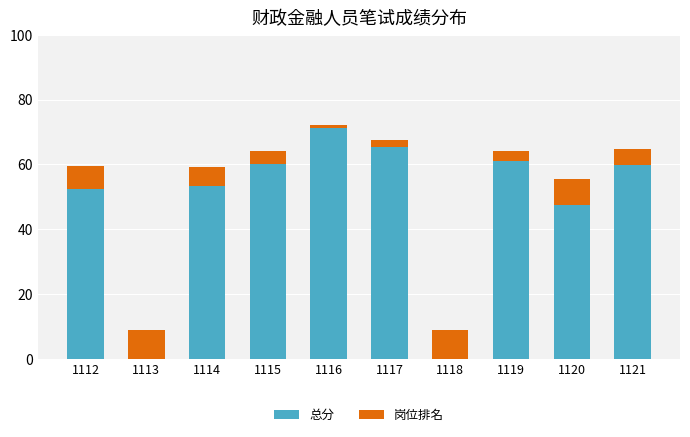

What is the total value across all series at 1120?

55.5